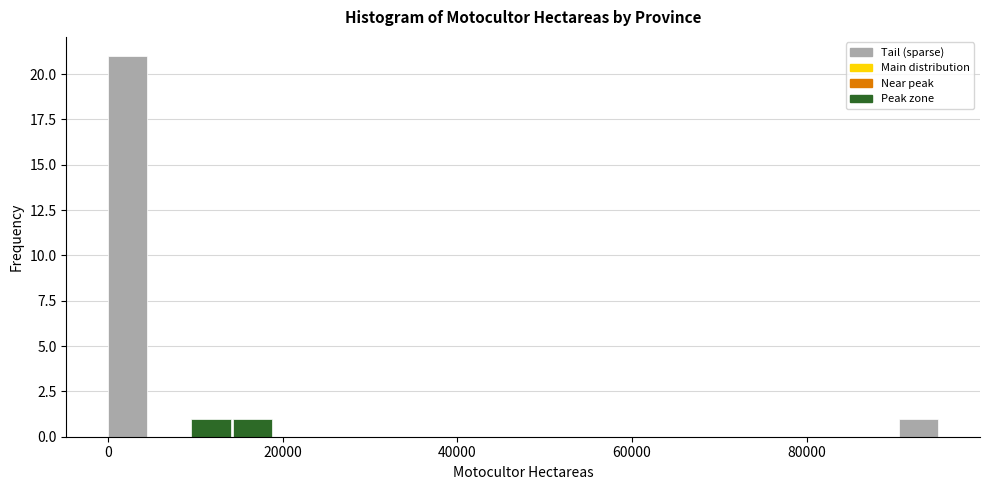

Around what value on the x-axis is the tallest bar? Give the approximate position of its centre, as read against the axis.

2000